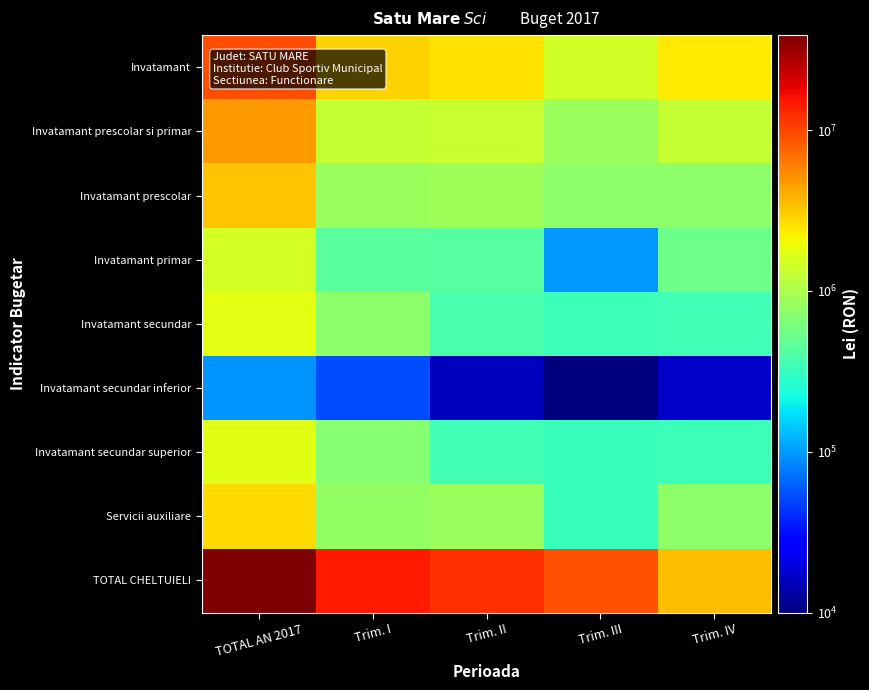

What is the greatest value displayed?

38953426